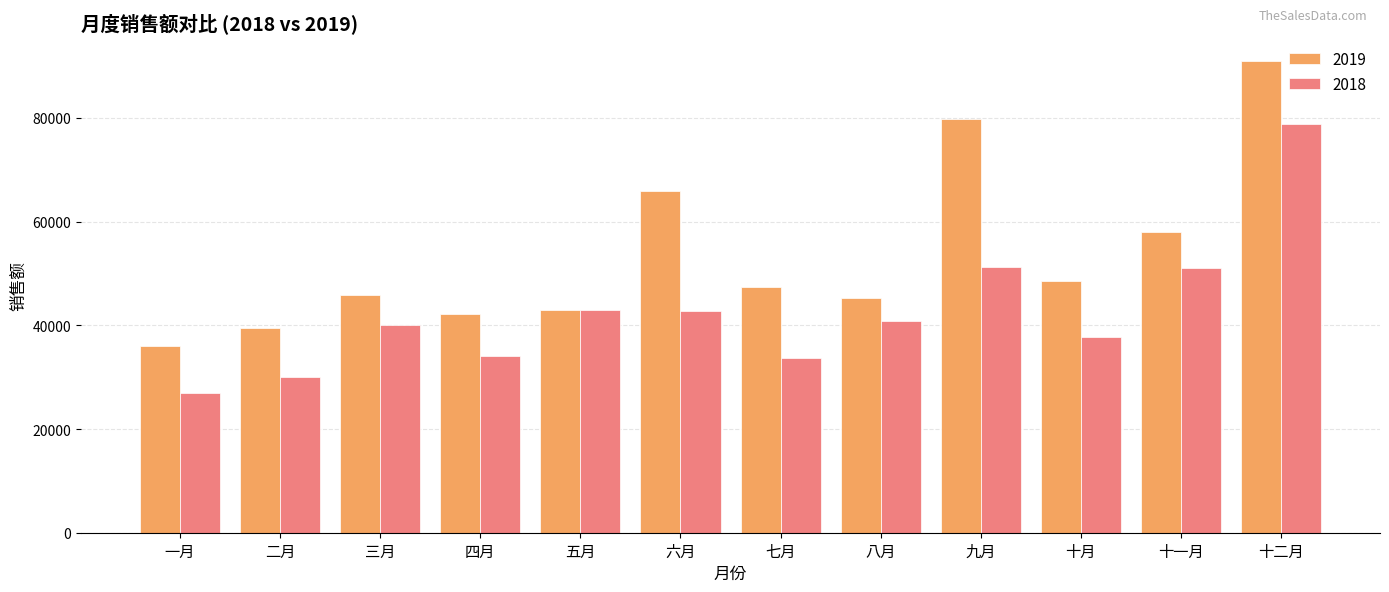

What position from the right is 三月?

10